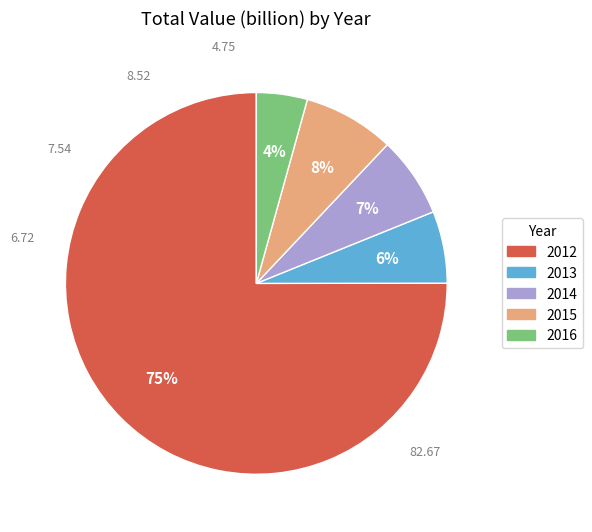

Is 2012 the majority of the pie?

Yes